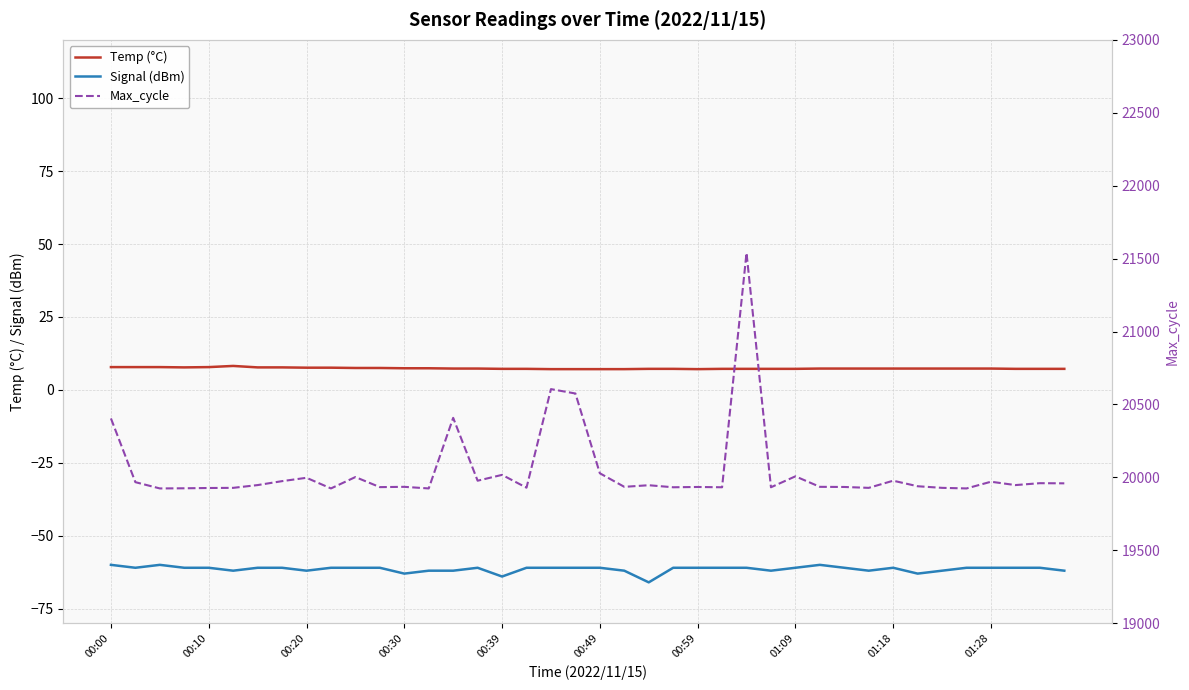

The value of Signal (dBm) at 14 is -62.0. True or false?

True